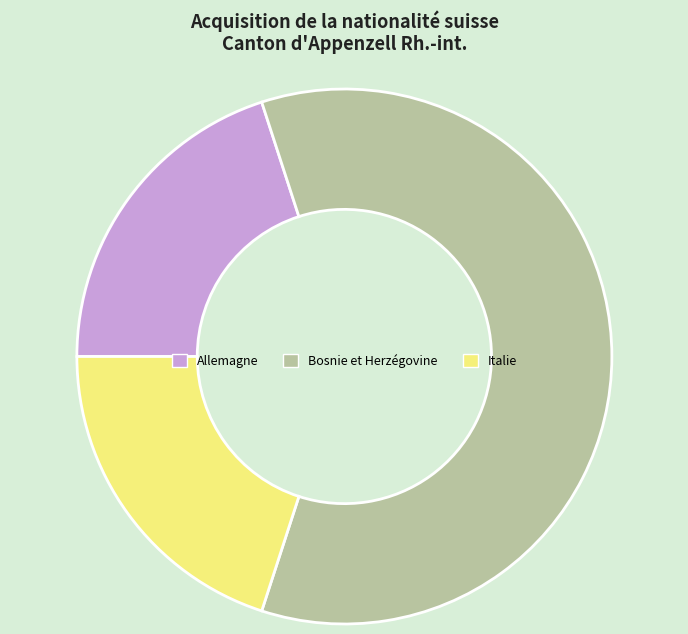

Is there a majority slice in this chart?

Yes